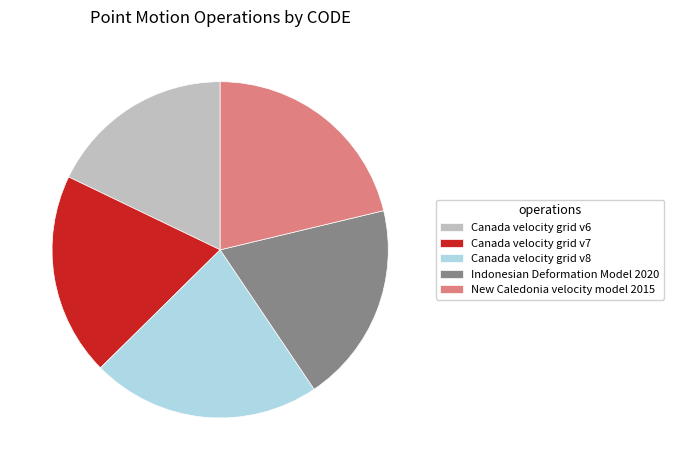

Is it true that Canada velocity grid v6 is 7% of the pie?

False